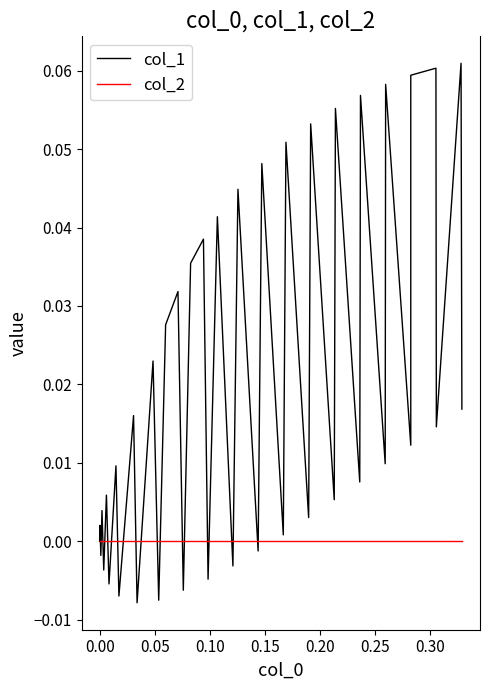

Which series has the largest range (max minus min)?

col_1